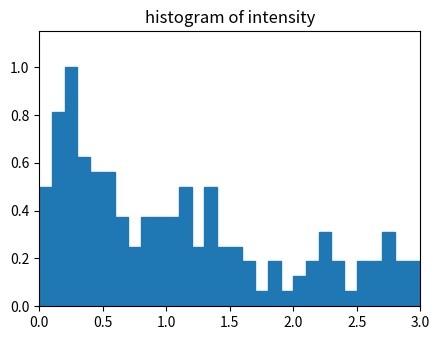

Around what value on the x-axis is the tallest bar? Give the approximate position of its centre, as read against the axis.

0.25